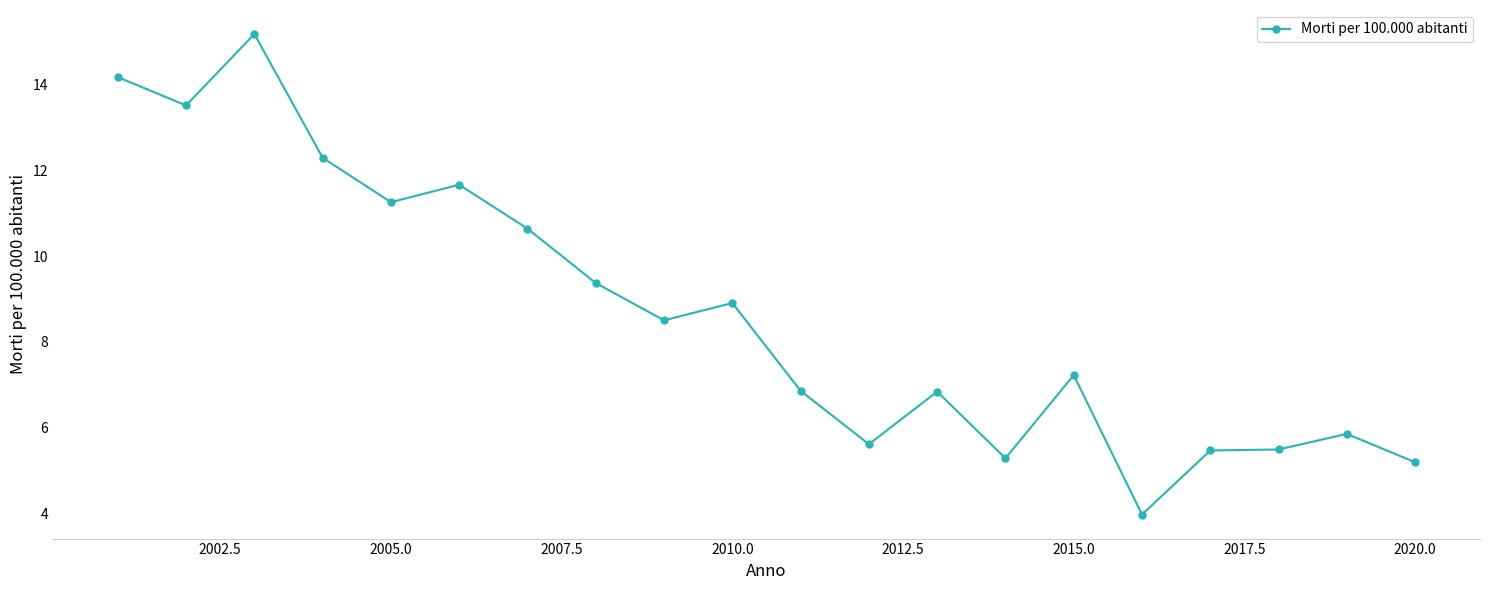

What is the difference between the maximum and minimum values?

11.2